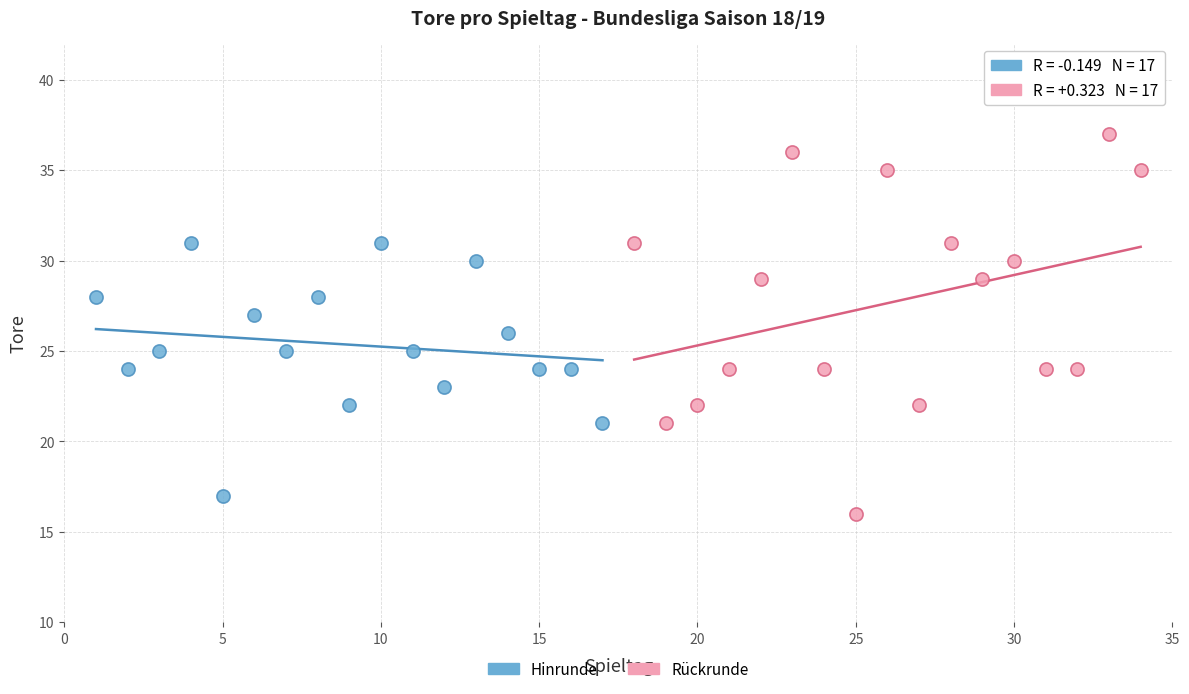

Which series reaches the minimum Y coordinate?

Rückrunde